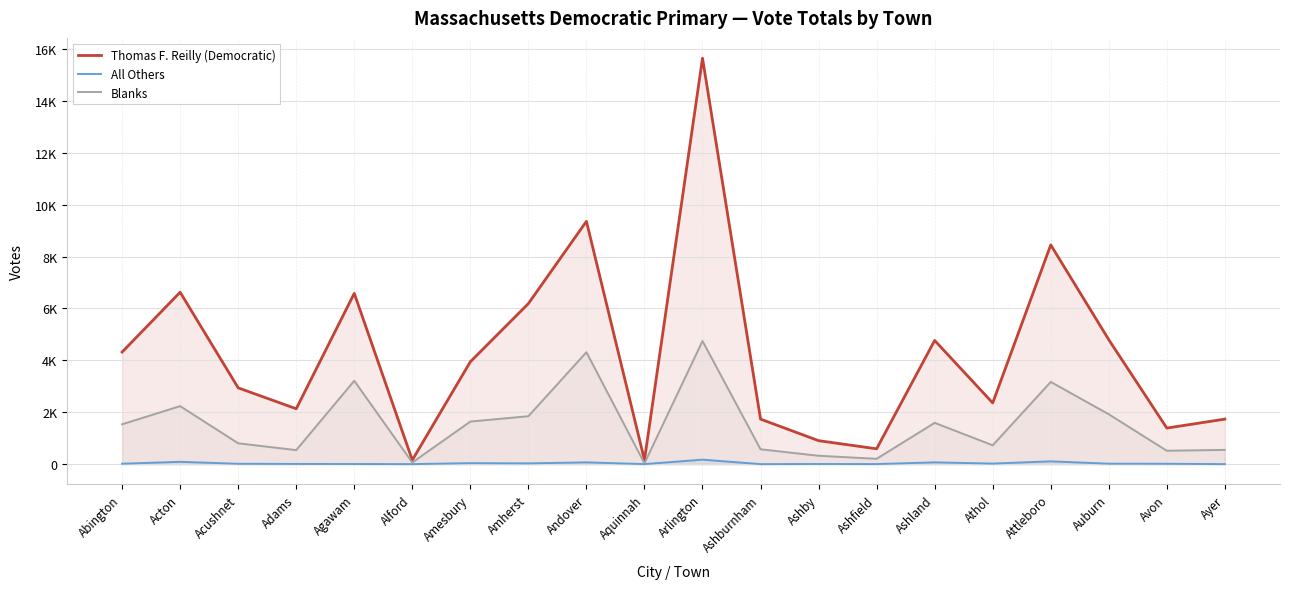

Which series changed the most between Agawam and Arlington?

Thomas F. Reilly (Democratic)